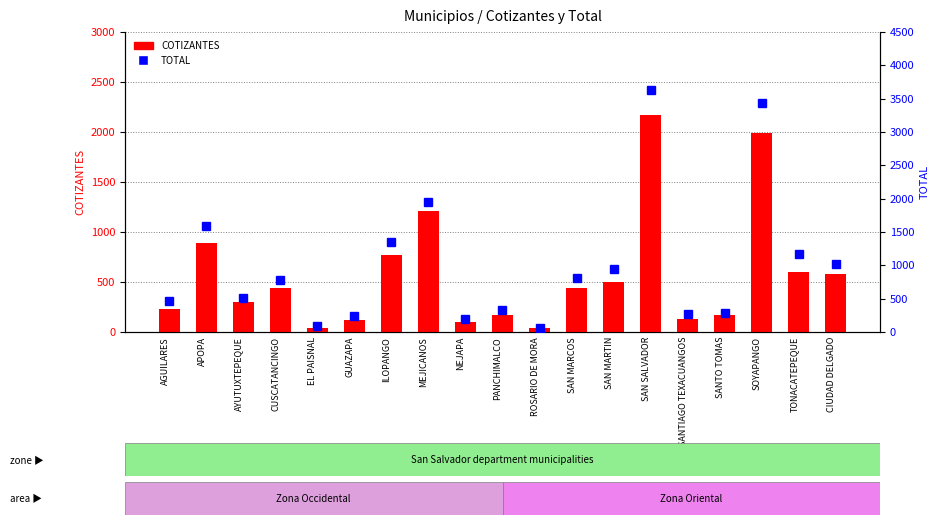

Rank the categories by TOTAL value from lowest to highest.

ROSARIO DE MORA, EL PAISNAL, NEJAPA, GUAZAPA, SANTIAGO TEXACUANGOS, SANTO TOMAS, PANCHIMALCO, AGUILARES, AYUTUXTEPEQUE, CUSCATANCINGO, SAN MARCOS, SAN MARTIN, CIUDAD DELGADO, TONACATEPEQUE, ILOPANGO, APOPA, MEJICANOS, SOYAPANGO, SAN SALVADOR